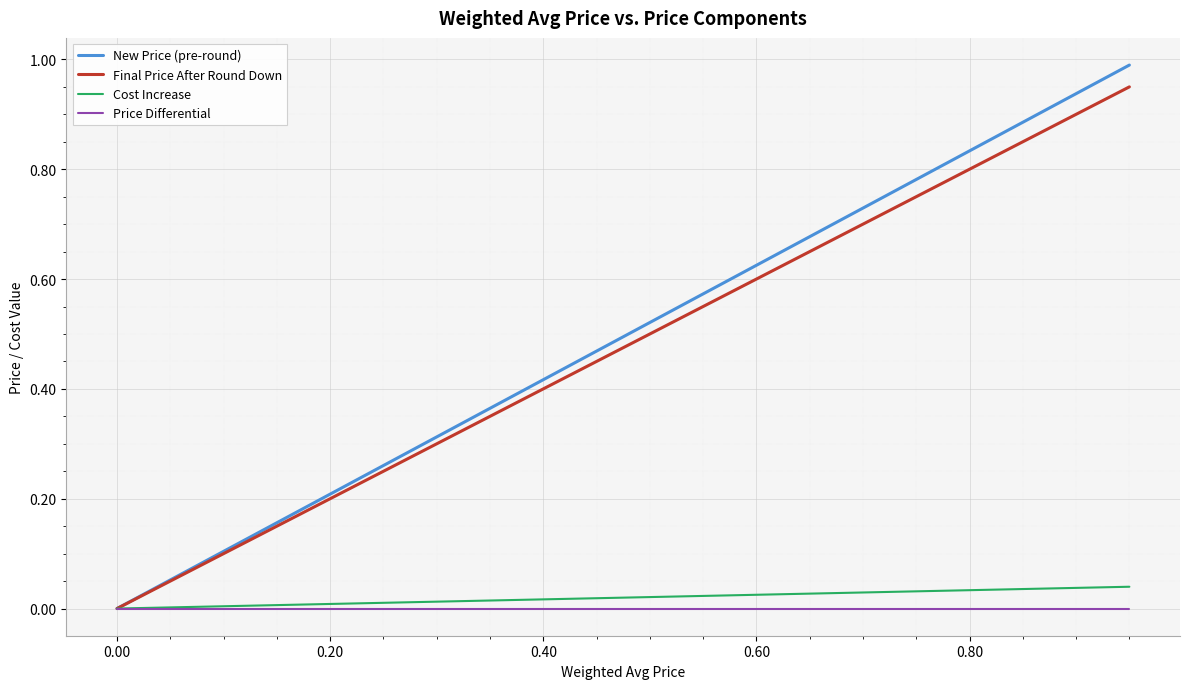

True or false: Final Price After Round Down has more than 2 interior local peaks.

False